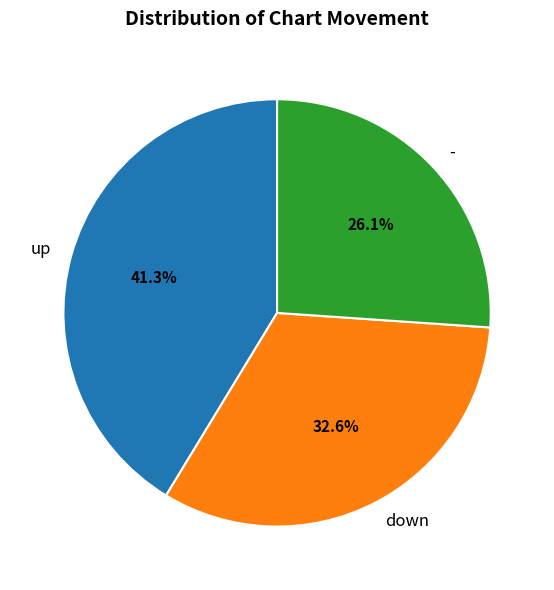

What is the ratio of the value at - to the value at down?

0.8